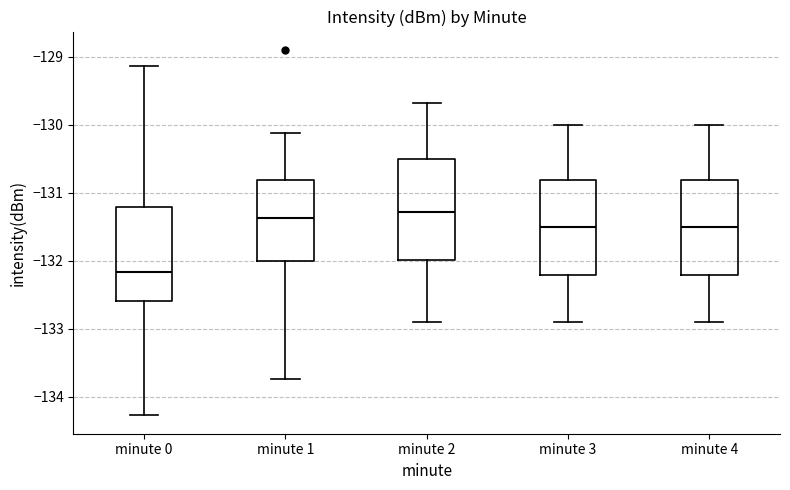

Reading left to right, read every box against the y-axis: the position of its median line, the range the box covers, and the ends of its whiskers. The values are not printed on the chart, so give them approximately, as read against the axis.

minute 0: median -132.2, box -132.6 to -131.2, whiskers -134.3 to -129.1
minute 1: median -131.4, box -132.0 to -130.8, whiskers -133.7 to -130.1
minute 2: median -131.3, box -132.0 to -130.5, whiskers -132.9 to -129.7
minute 3: median -131.5, box -132.2 to -130.8, whiskers -132.9 to -130.0
minute 4: median -131.5, box -132.2 to -130.8, whiskers -132.9 to -130.0